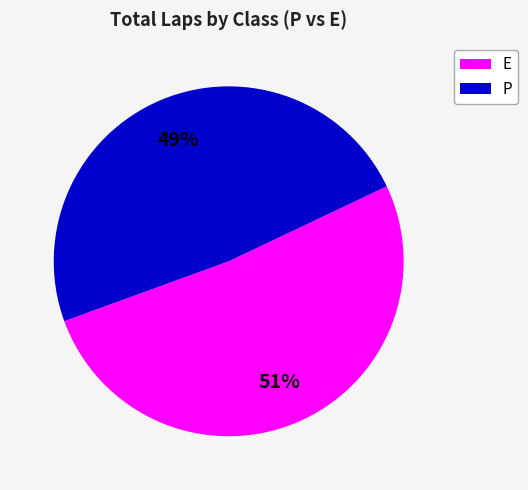

Is there any slice that represents more than half of the pie?

Yes